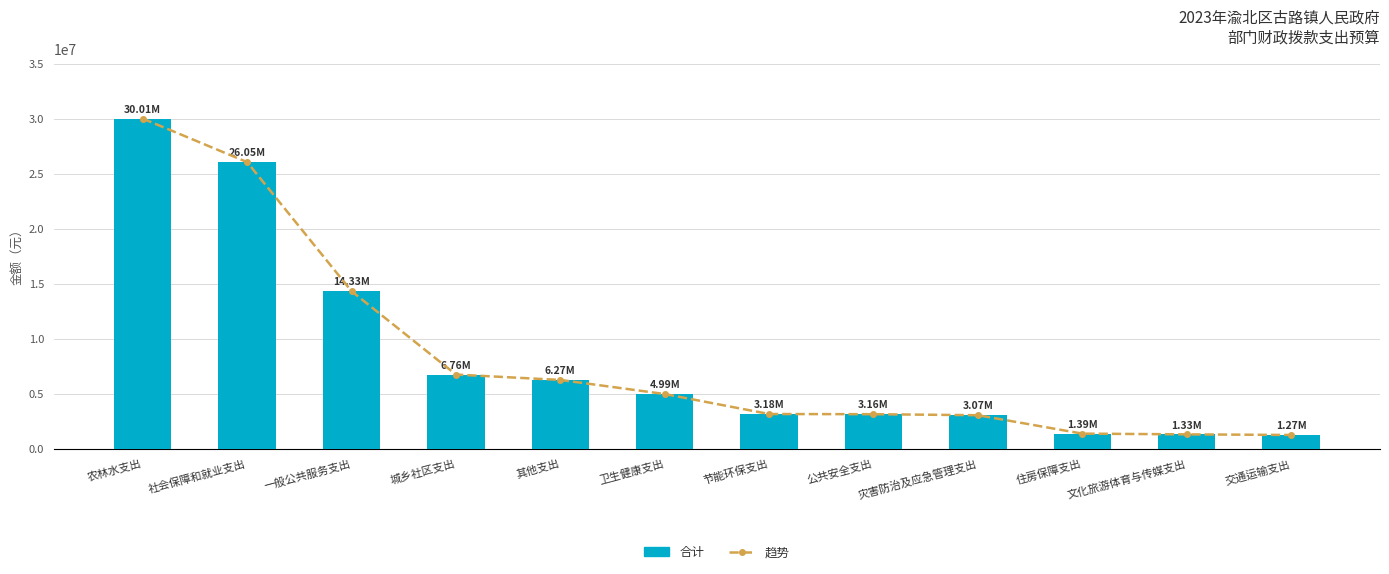

At which category is the sum across all series the highest?

农林水支出